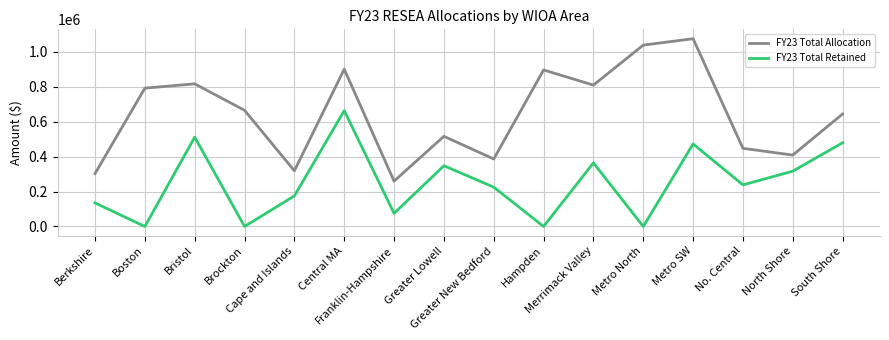

Rank the series by their maximum value, from highest to lowest.

FY23 Total Allocation, FY23 Total Retained